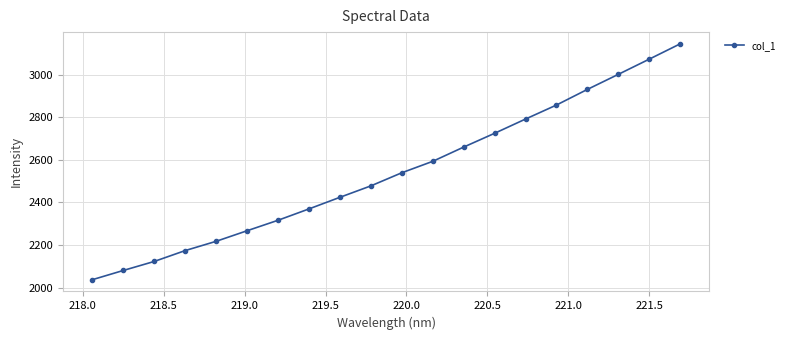

What is the value of the 6th point from the left?

2267.0